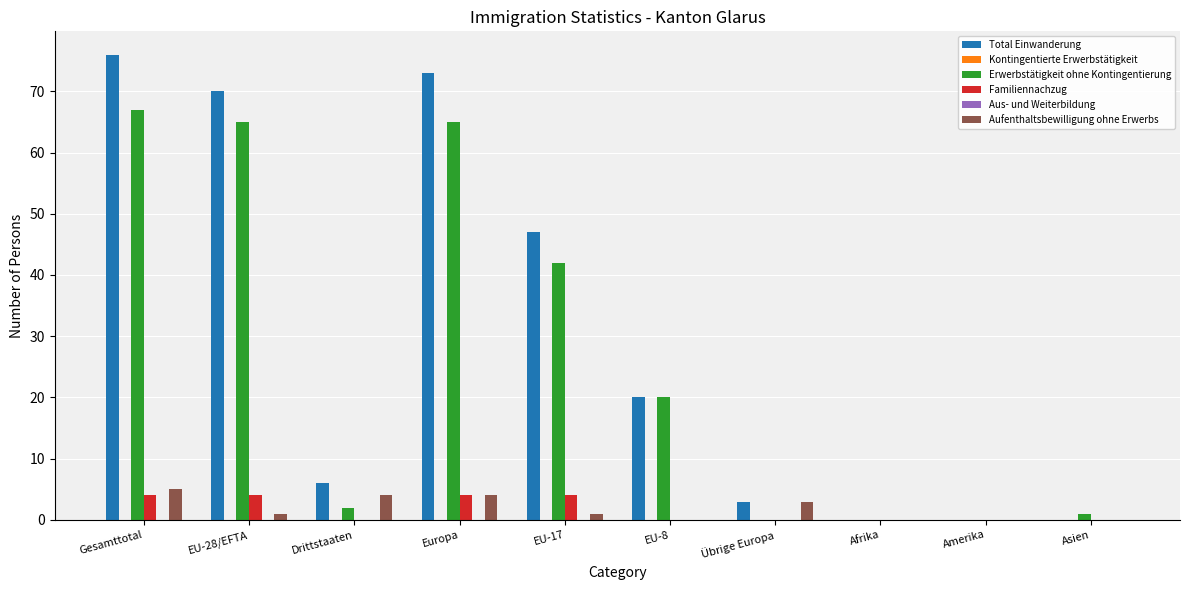

What are all the series names shown in the legend?

Total Einwanderung, Kontingentierte Erwerbstätigkeit, Erwerbstätigkeit ohne Kontingentierung, Familiennachzug, Aus- und Weiterbildung, Aufenthaltsbewilligung ohne Erwerbs